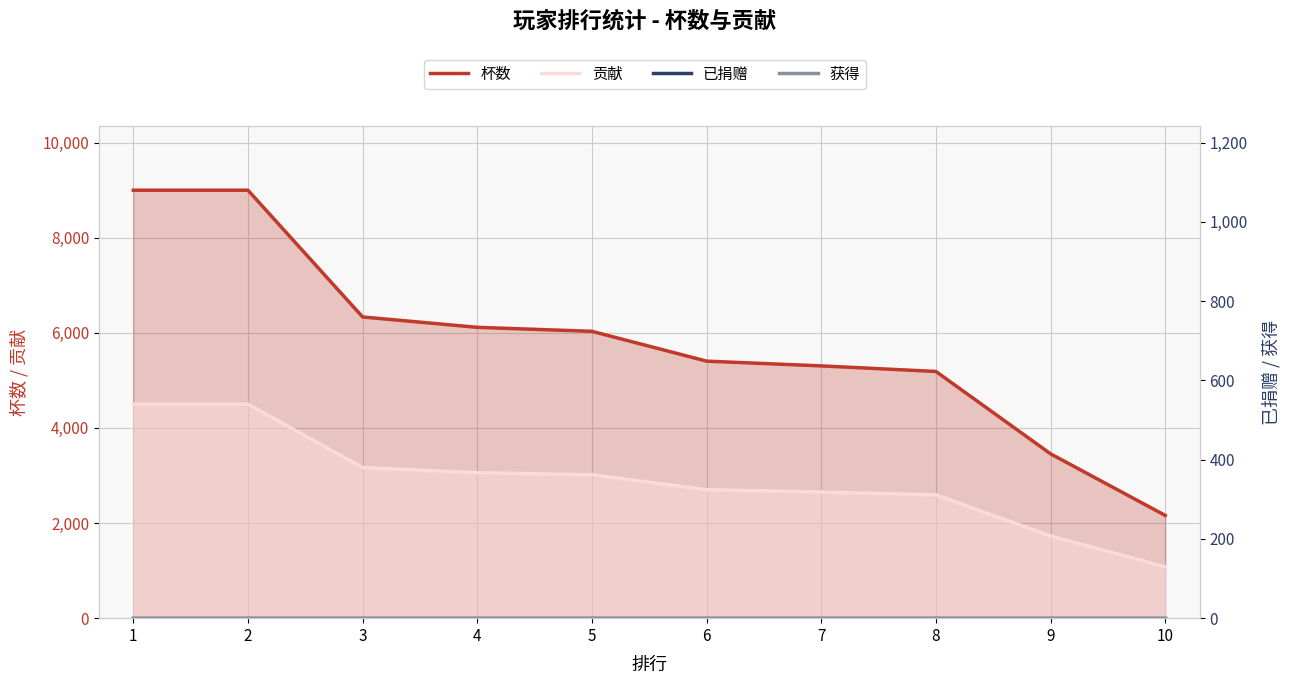

True or false: 已捐赠 and 贡献 intersect in this chart.

False